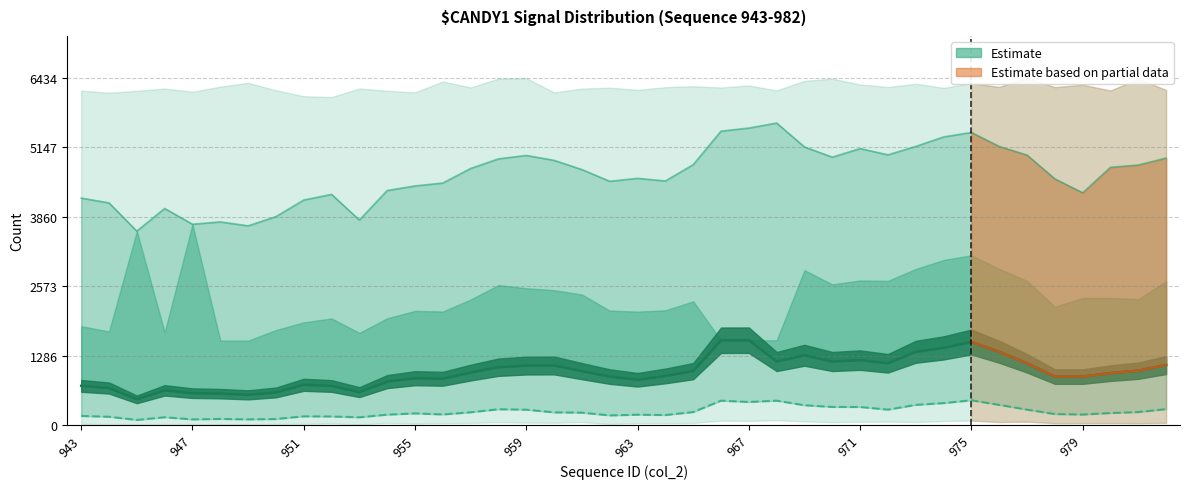

What is the average value of the Baseline series?

246